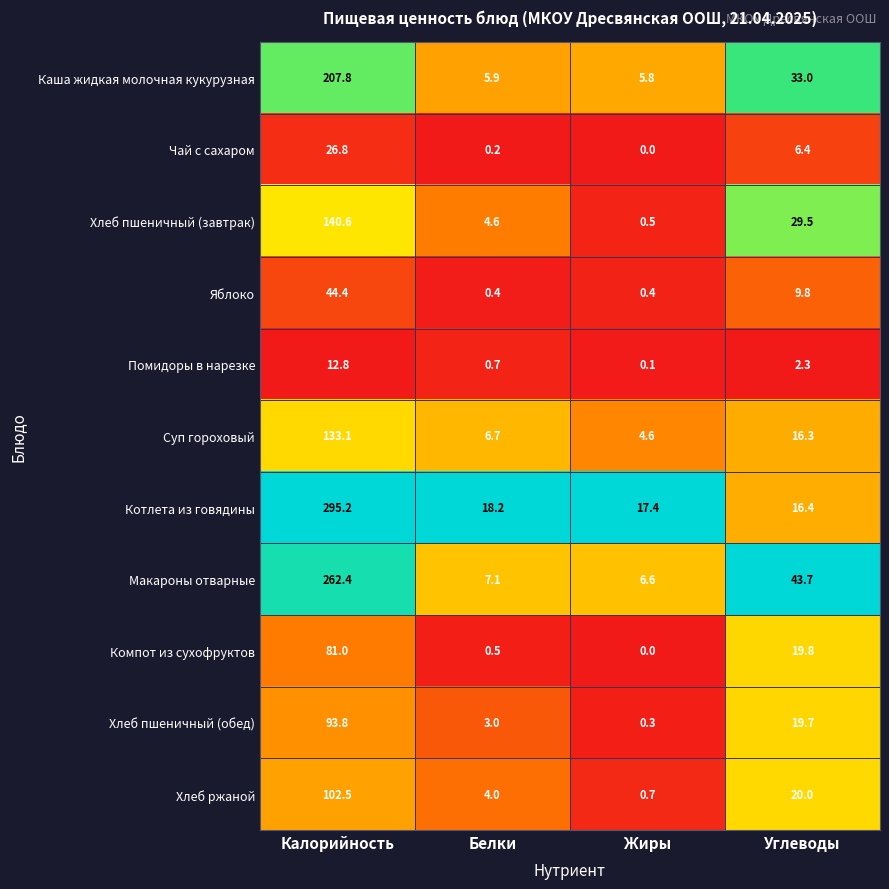

Which series changed the most between Калорийность and Углеводы?

Котлета из говядины